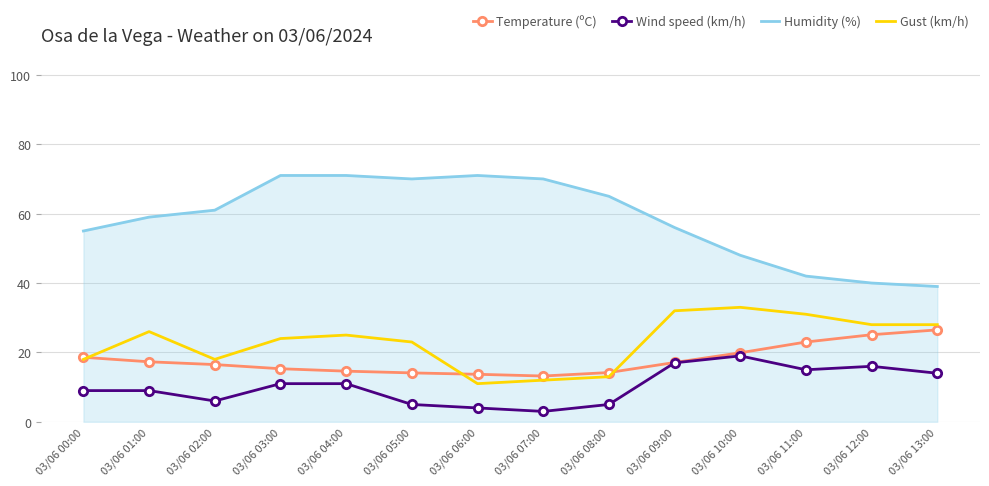

Is it true that Gust (km/h) equals 12.0 at 03/06 07:00?

True